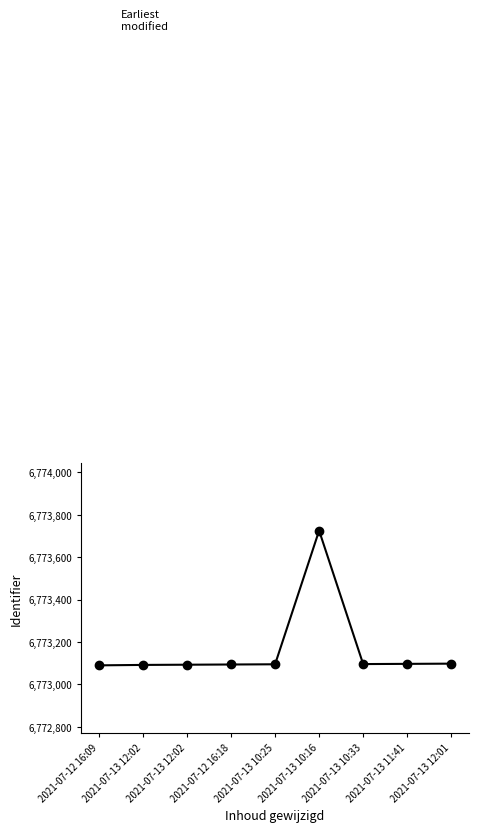

Which has a higher value, 2021-07-13 12:02 or 2021-07-13 10:16?

2021-07-13 10:16